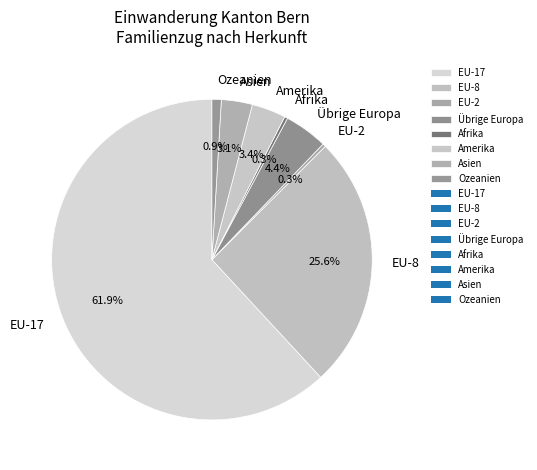

What percentage is NOT represented by Asien?

96.9%